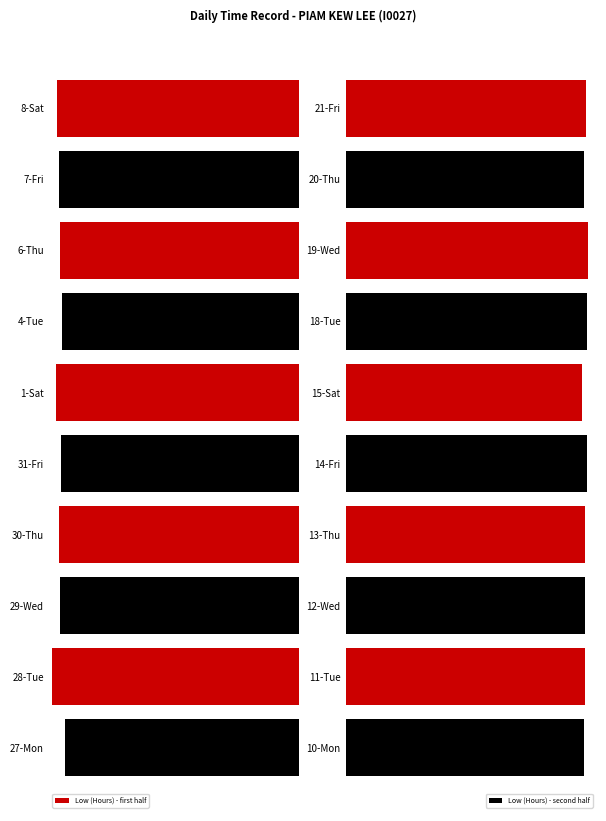

What are all the series names shown in the legend?

Low (Hours) - first half, Low (Hours) - second half